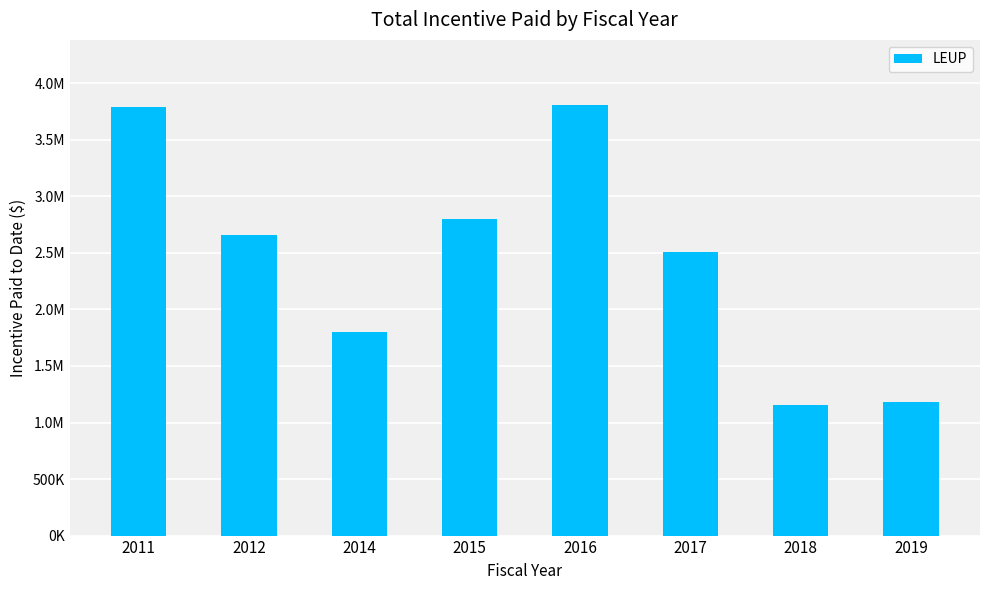

Between 2018 and 2015, which is larger?

2015